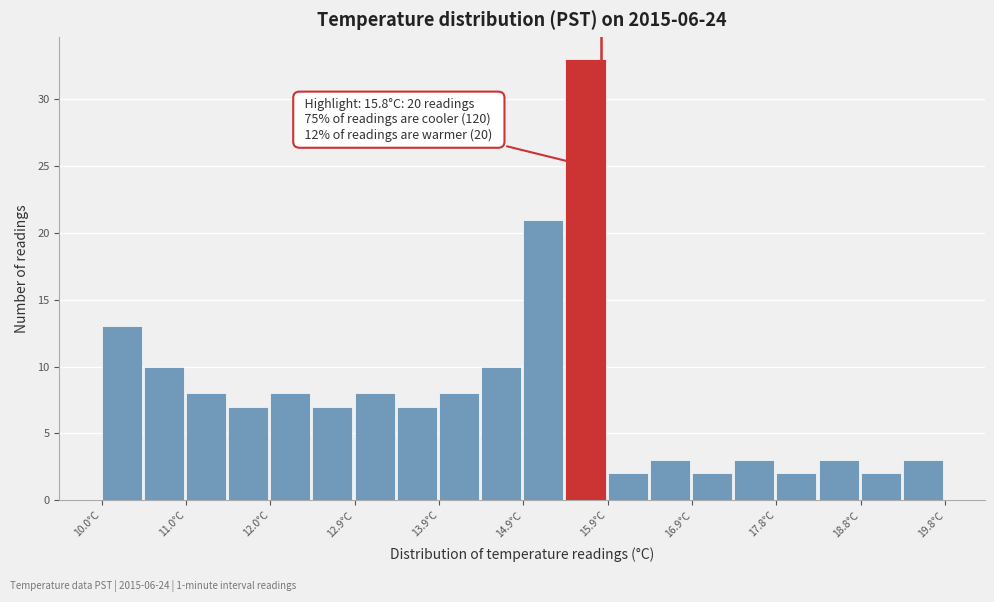

Which range on the x-axis has the tallest bar?

15.39 to 15.88